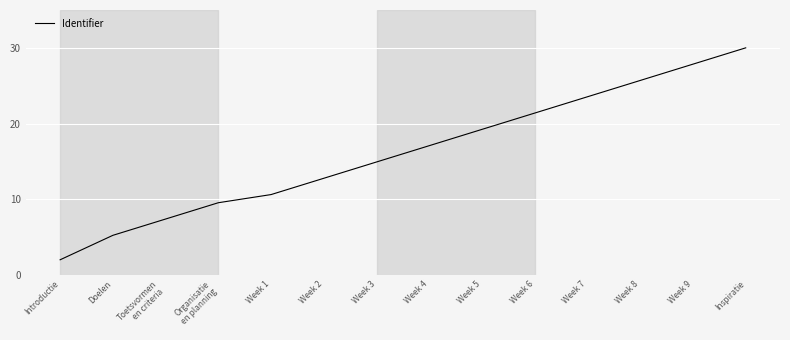

What is the sum of all values?

227.2